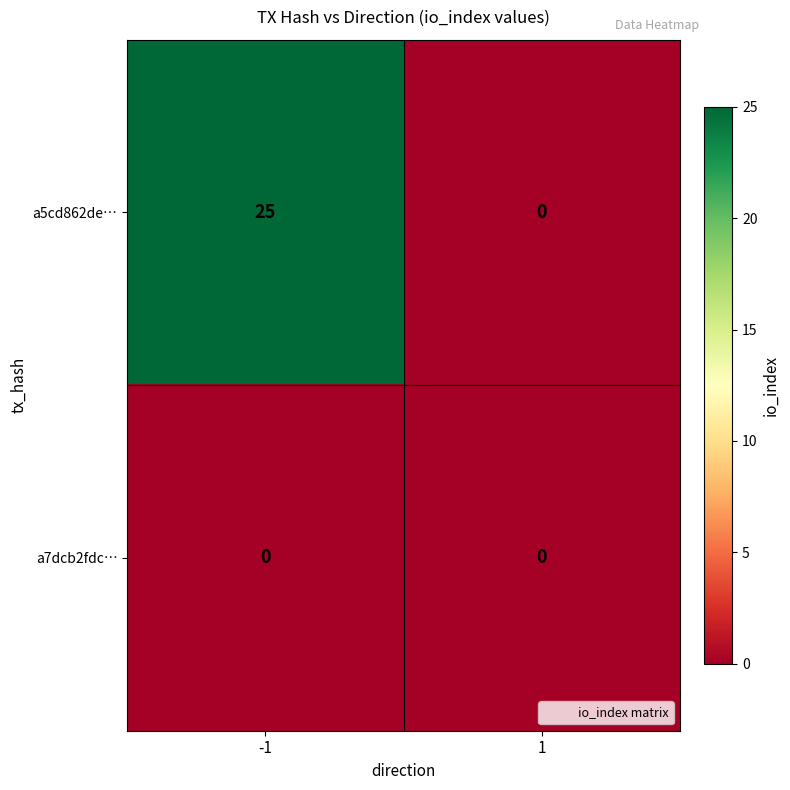

What is the approximate value of a5cd862de… at -1?

25